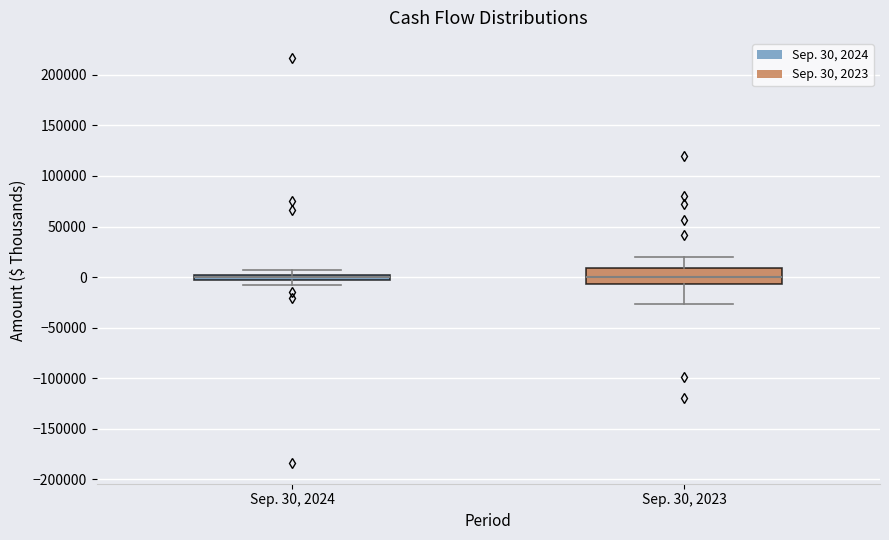

Which box is the tallest, from its lower edge to its upper edge?

Sep. 30, 2023